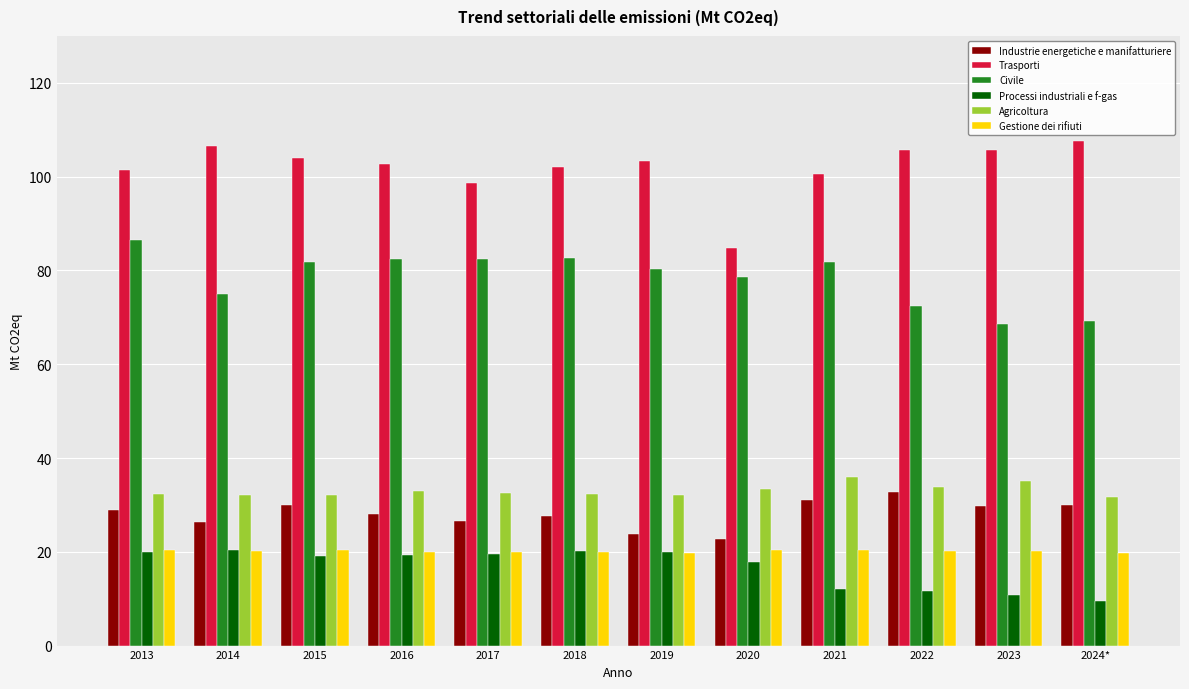

What is the spread (max minus min) of values at 2018?

82.1